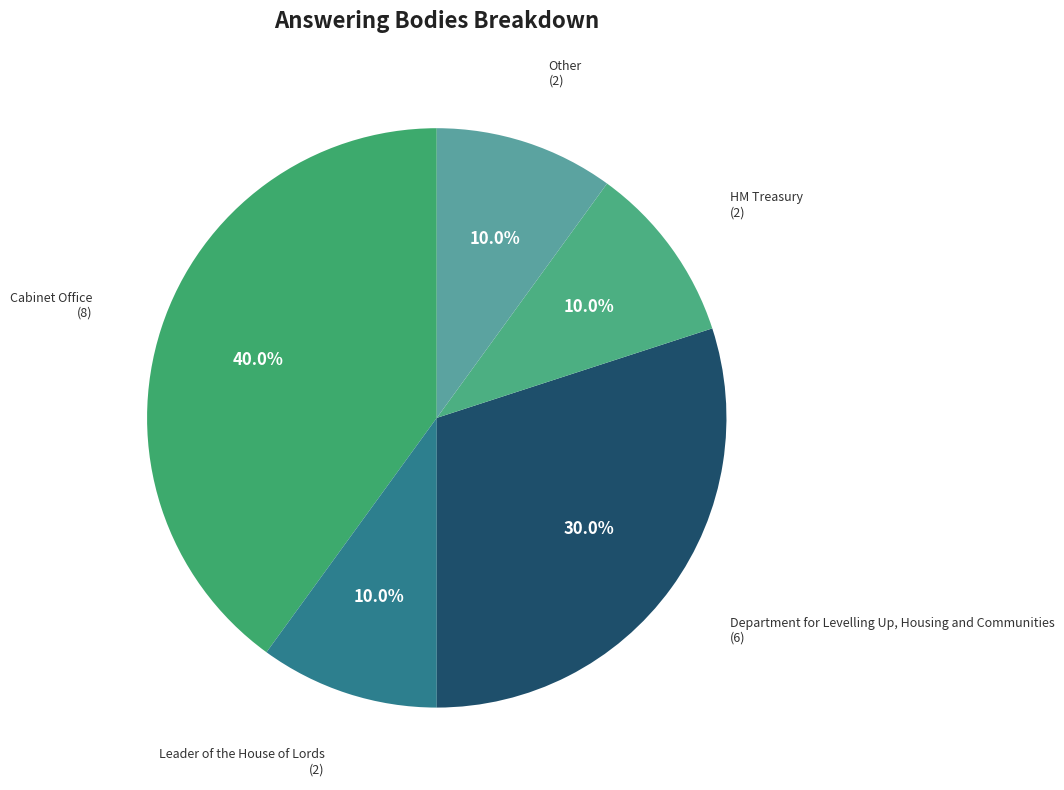

How many slices are in this pie chart?

5